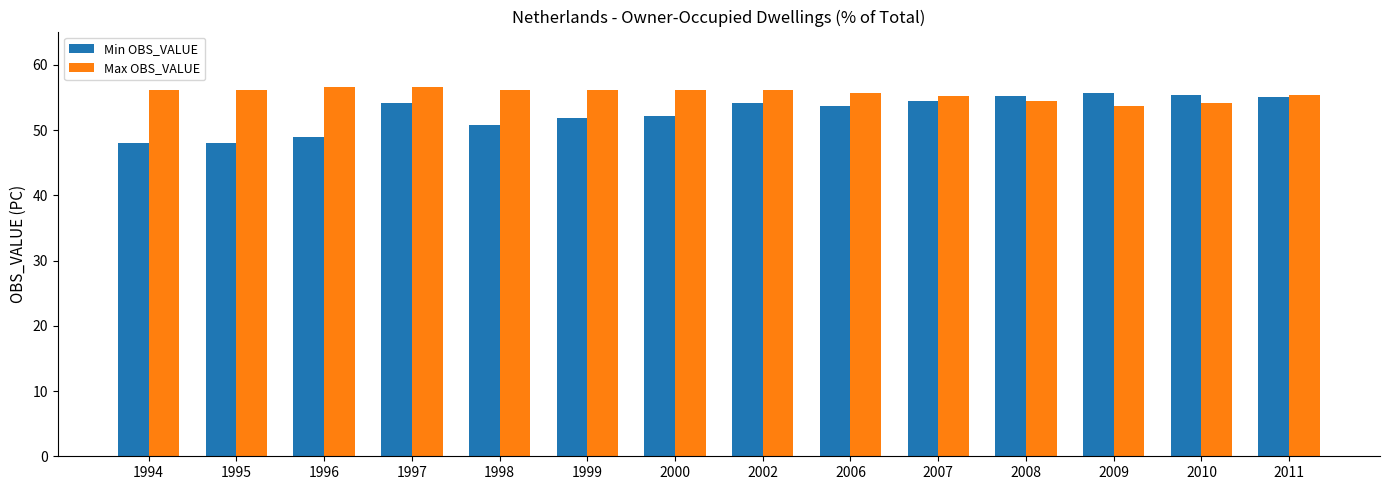

Which series has the widest spread of values?

Min OBS_VALUE